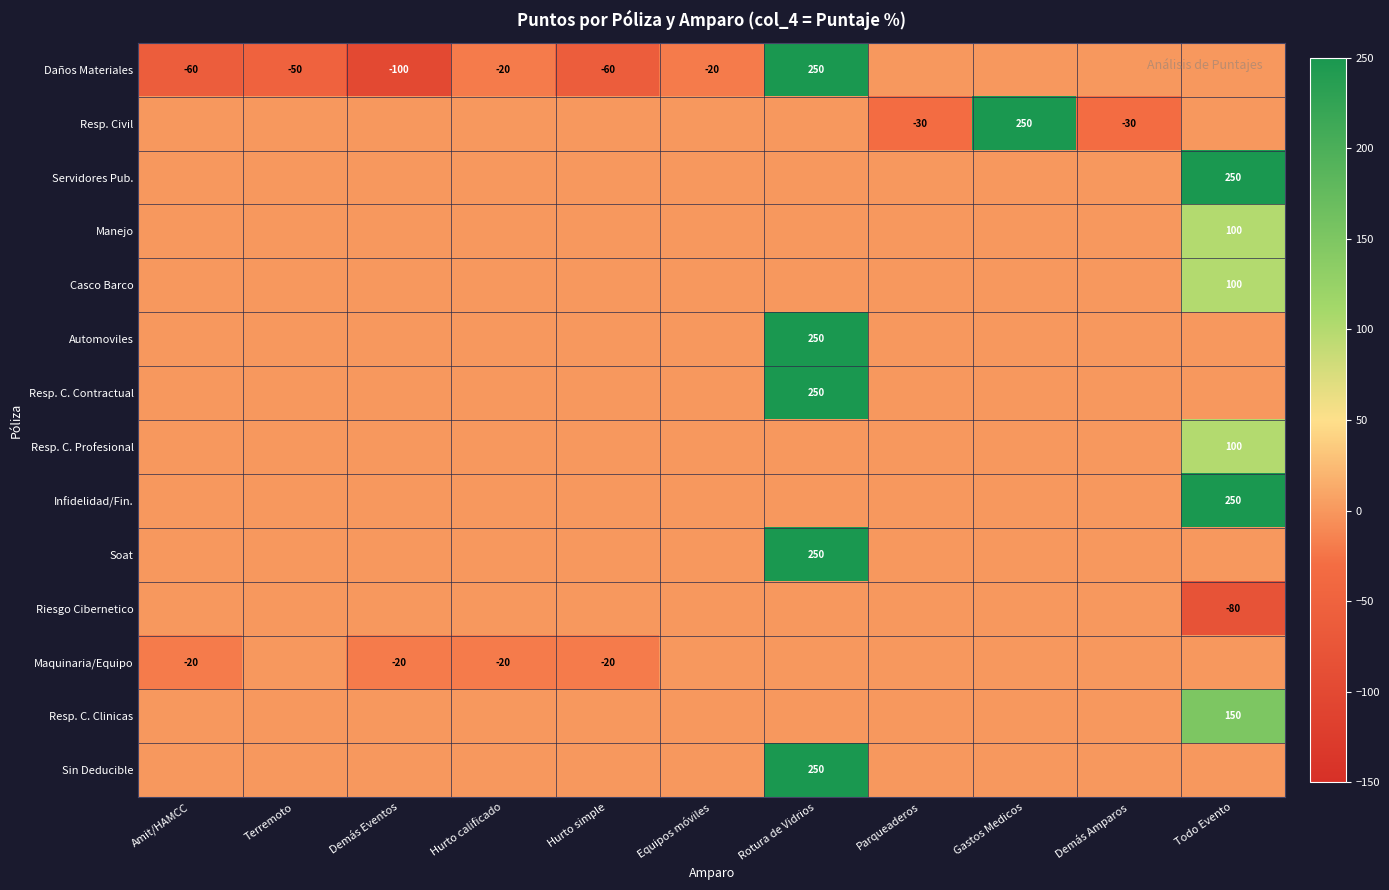

How many series are shown in this chart?

14